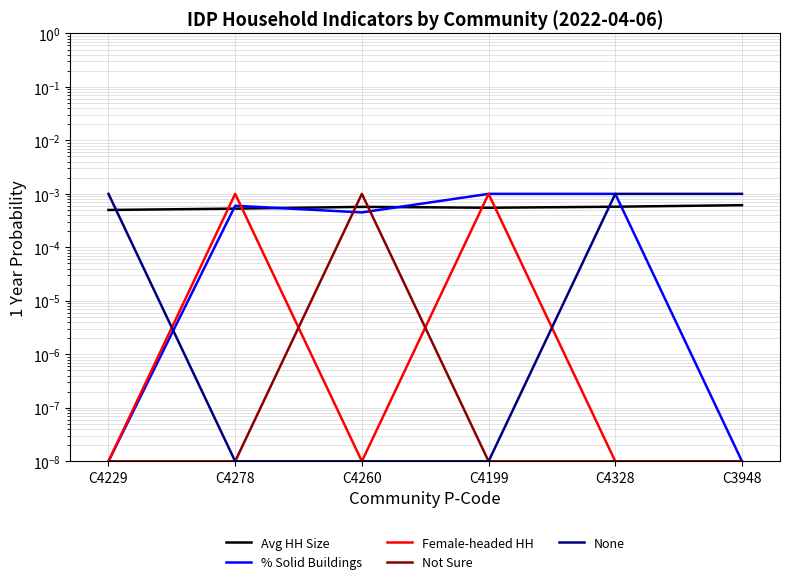

At which label does Female-headed HH reach its peak?

C4278